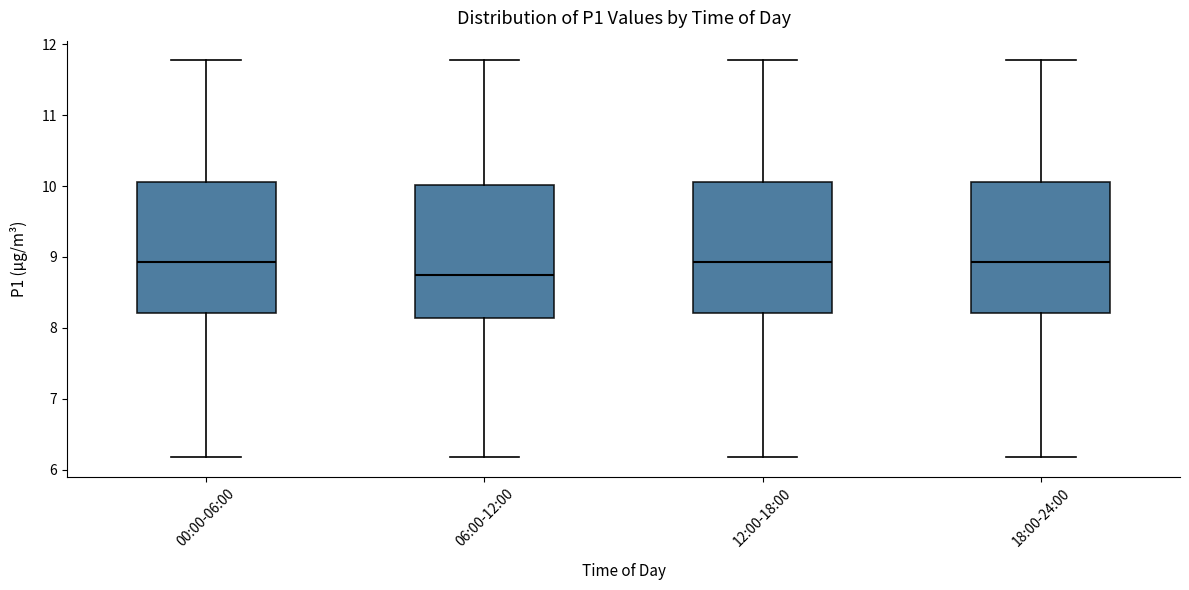

Reading left to right, read every box against the y-axis: the position of its median line, the range the box covers, and the ends of its whiskers. The values are not printed on the chart, so give them approximately, as read against the axis.

00:00-06:00: median 8.9, box 8.2 to 10.1, whiskers 6.2 to 11.8
06:00-12:00: median 8.8, box 8.1 to 10.0, whiskers 6.2 to 11.8
12:00-18:00: median 8.9, box 8.2 to 10.1, whiskers 6.2 to 11.8
18:00-24:00: median 8.9, box 8.2 to 10.1, whiskers 6.2 to 11.8